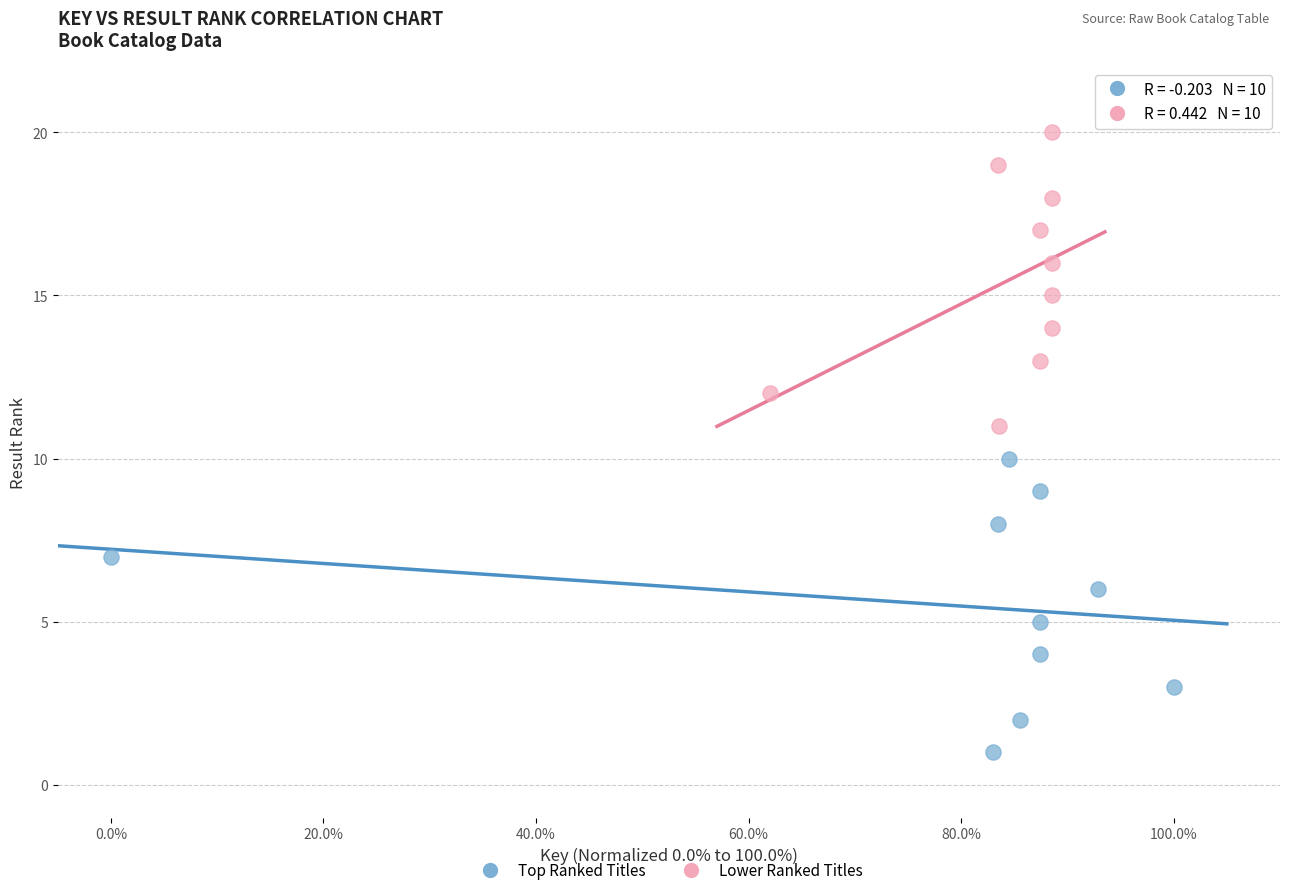

Which series reaches the minimum Y coordinate?

Top Ranked Titles